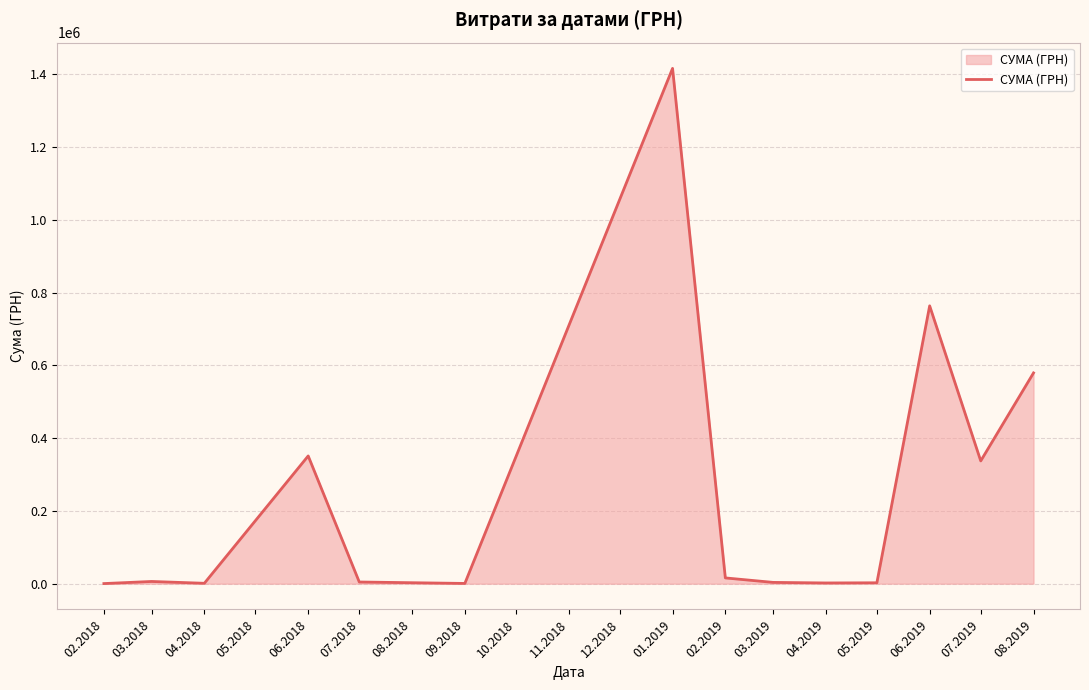

What is the maximum value shown in the chart?

1416439.6